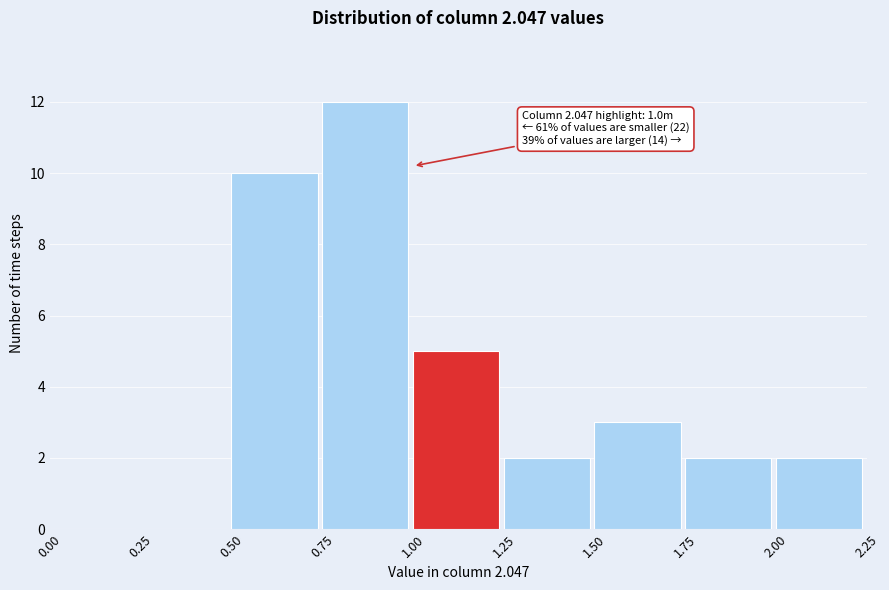

Over which range of the x-axis is the bar tallest?

0.75 to 1.00